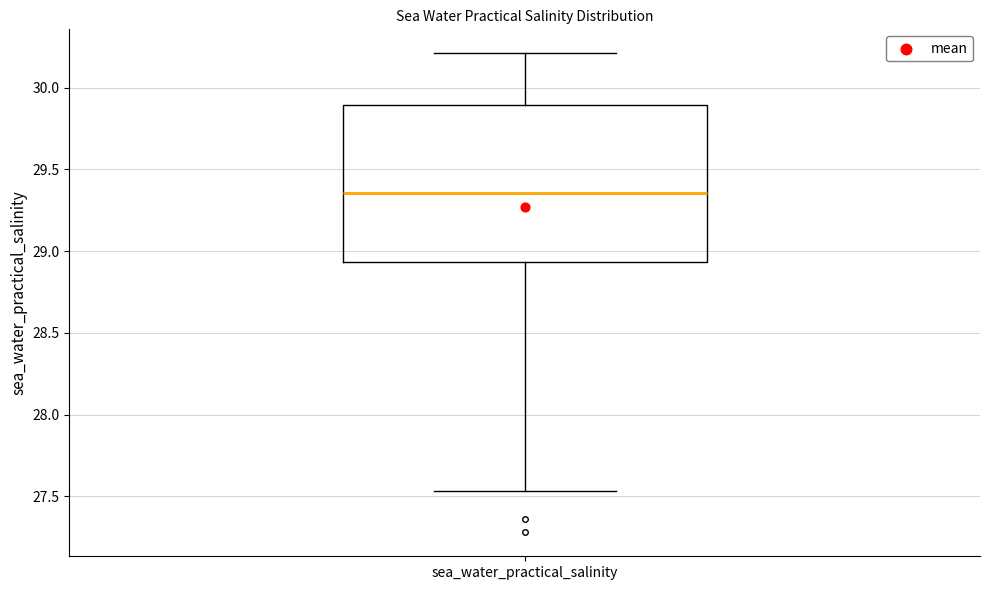

Transcribe this box plot: give where the median line is, the range the box spans, and where the two whiskers end, as read against the y-axis. The values are not printed on the chart, so give them approximately, as read against the axis.

median 29.35, box 28.95 to 29.90, whiskers 27.55 to 30.20